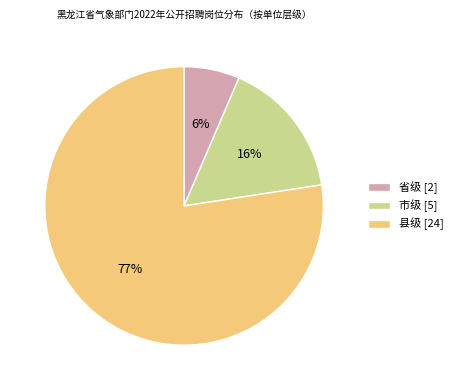

To the nearest percent, what is the combined percentage of 县级 and 市级?

94%